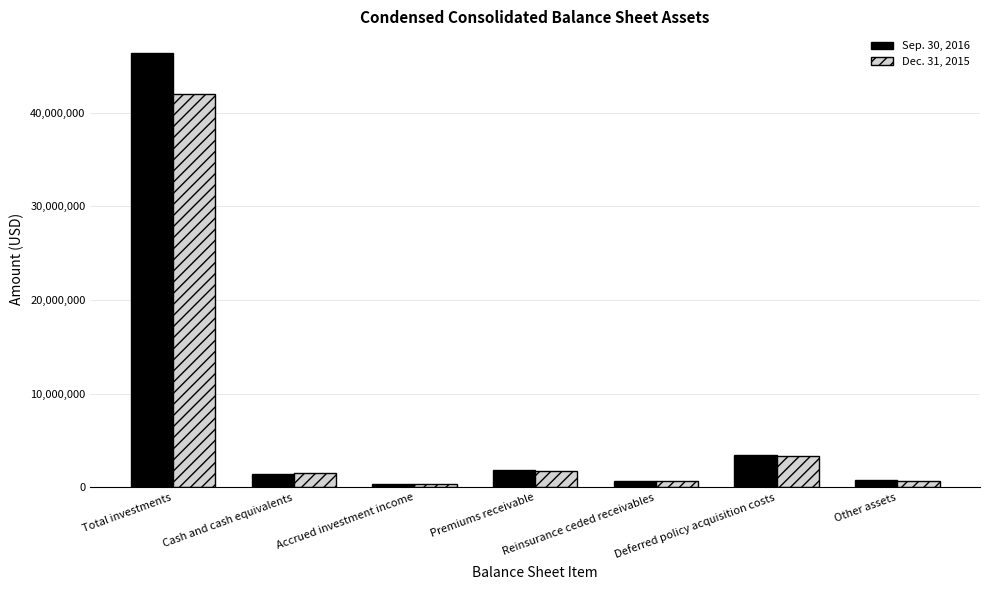

The value of Dec. 31, 2015 at Cash and cash equivalents is 1525275. True or false?

True